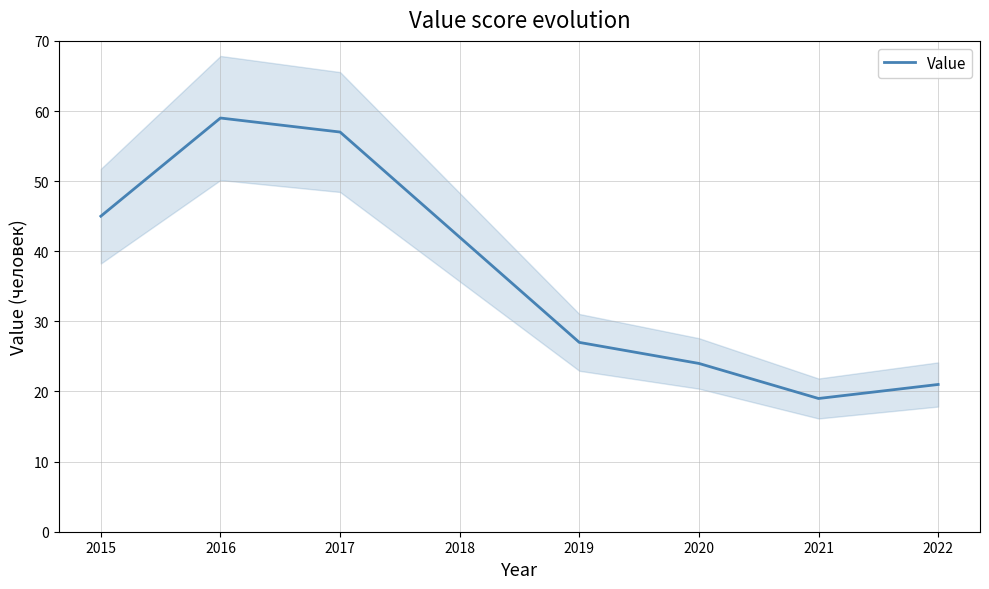

Does the chart have visible grid lines?

Yes